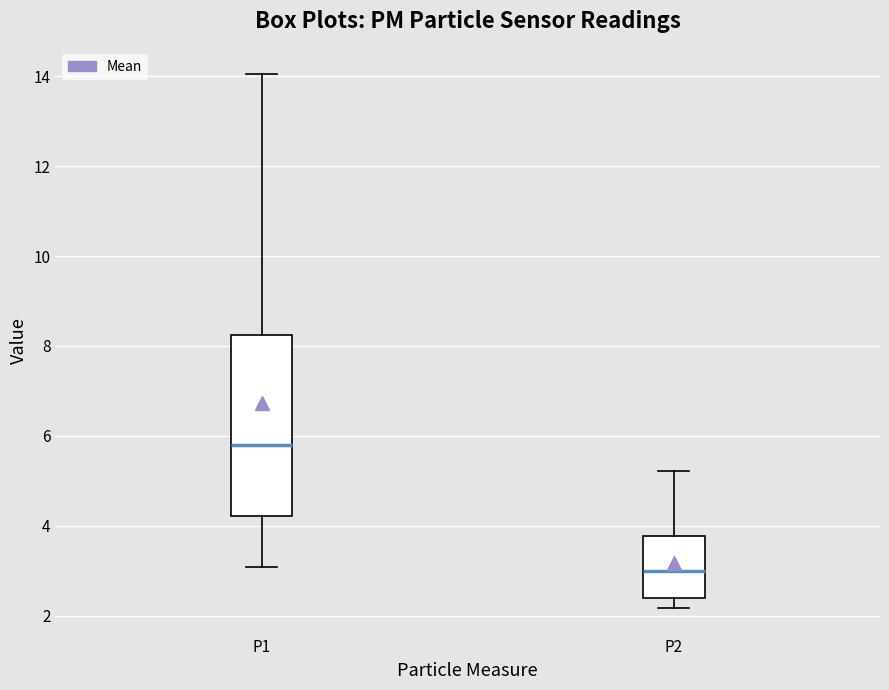

Which box's median line is the lowest?

P2